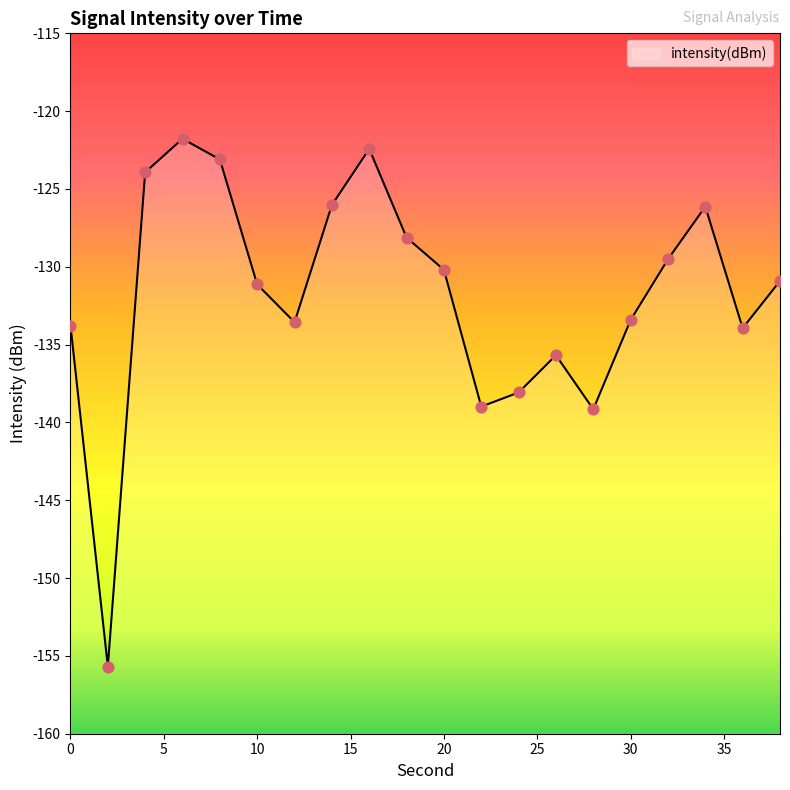

Which has a higher value, 22 or 30?

30